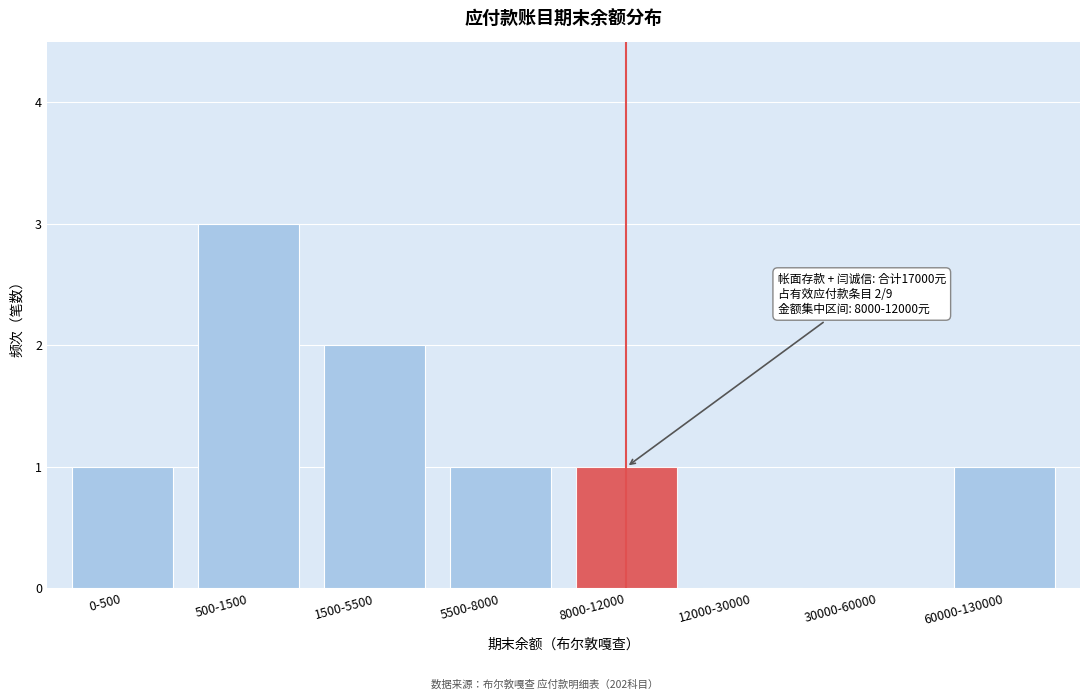

Reading left to right, transcribe all the data shown in this chart.

0-500=1	500-1500=3	1500-5500=2	5500-8000=1	8000-12000=1	12000-30000=0	30000-60000=0	60000-130000=1